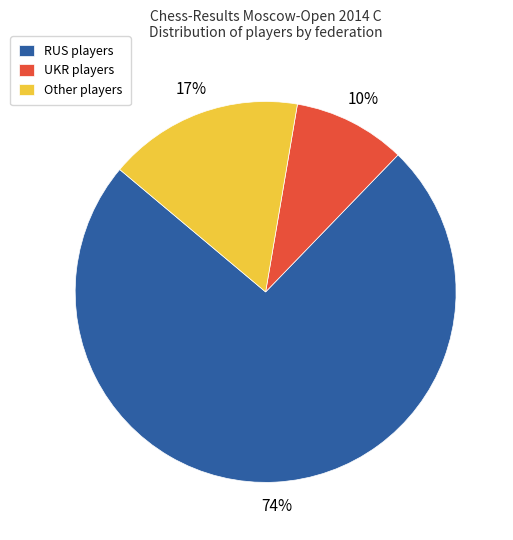

Does RUS account for over 50% of the chart?

Yes